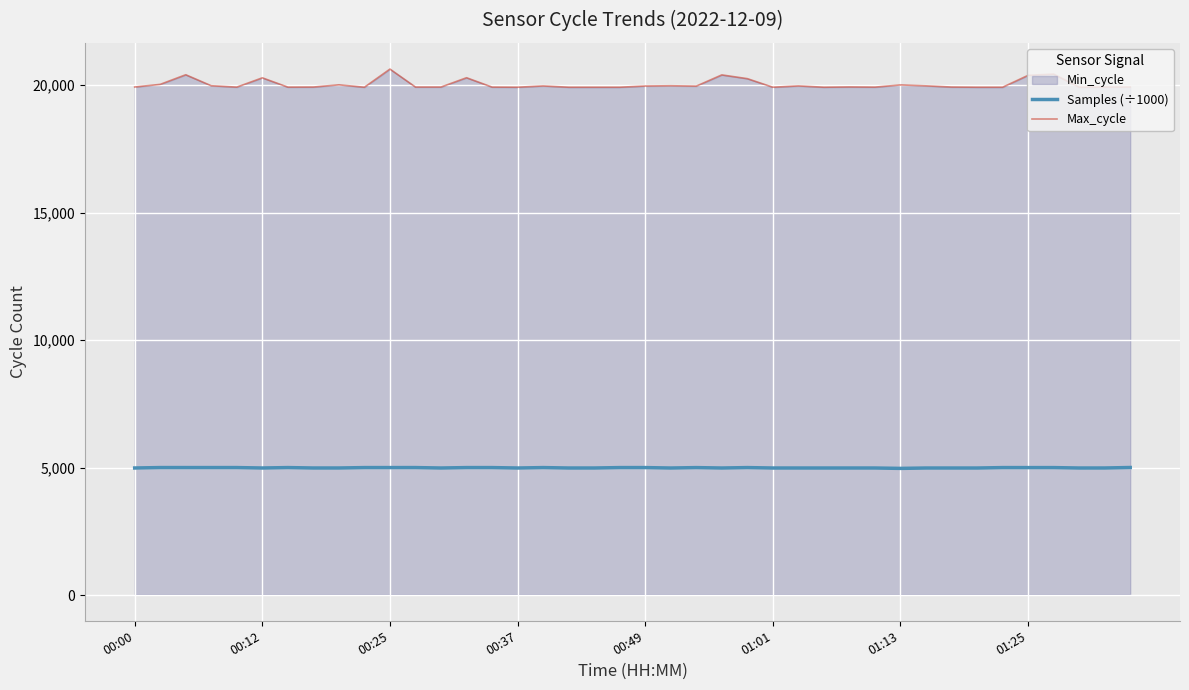

Rank the series by their average value, from highest to lowest.

Max_cycle, Samples (÷1000)